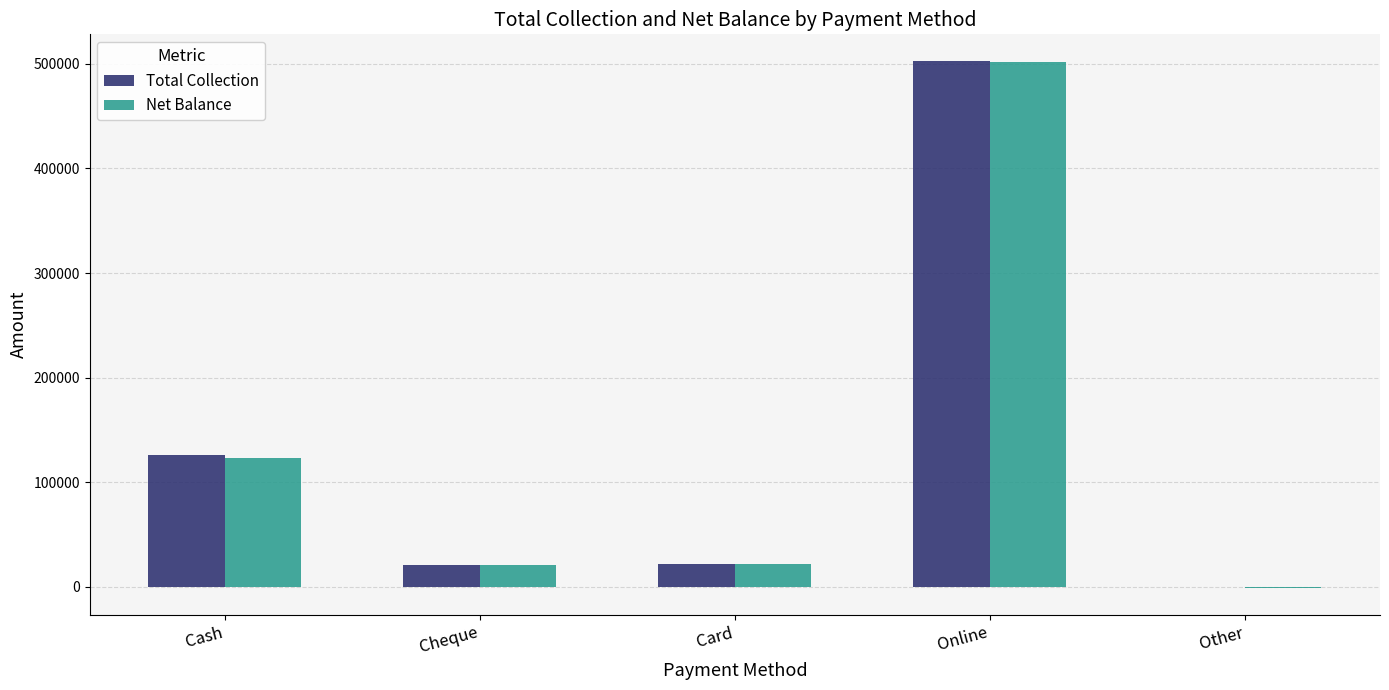

The value of Total Collection at Online is 503025. True or false?

True